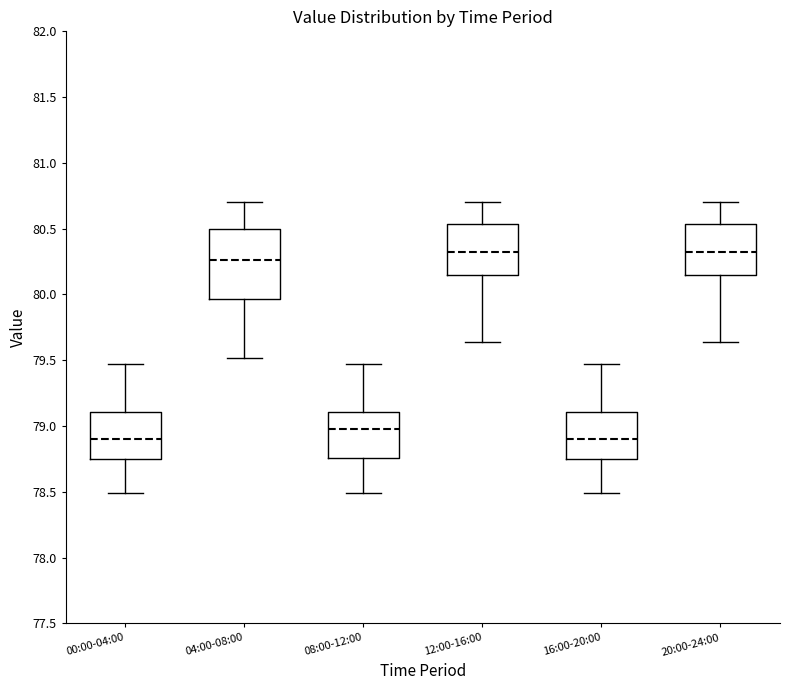

Where is the lower edge of the box for 16:00-20:00 on the y-axis? The values are not printed on the chart, so give them approximately, as read against the axis.

78.75